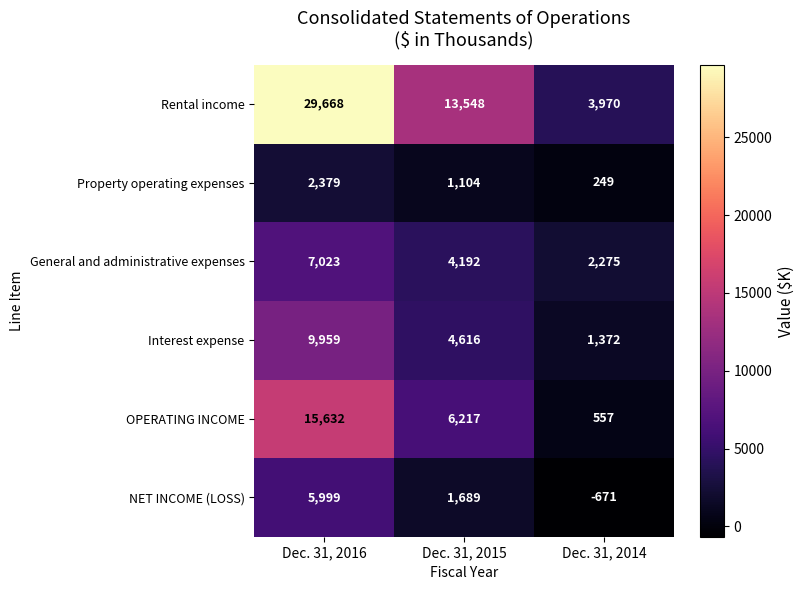

What is the difference between the highest and lowest values at Dec. 31, 2016?

27289